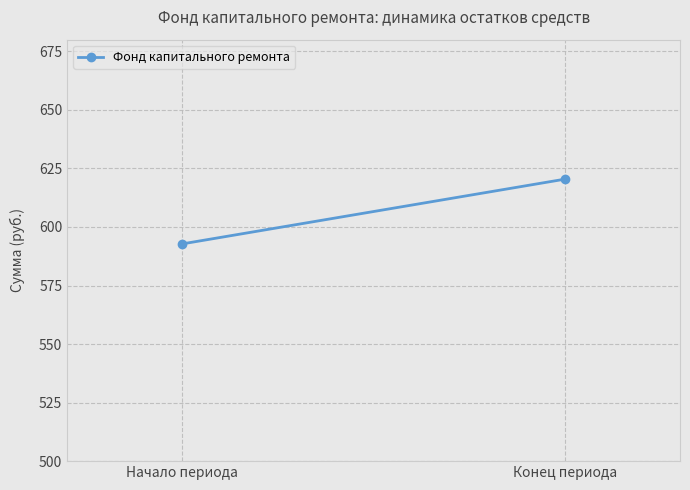

What is the average value?

606.6